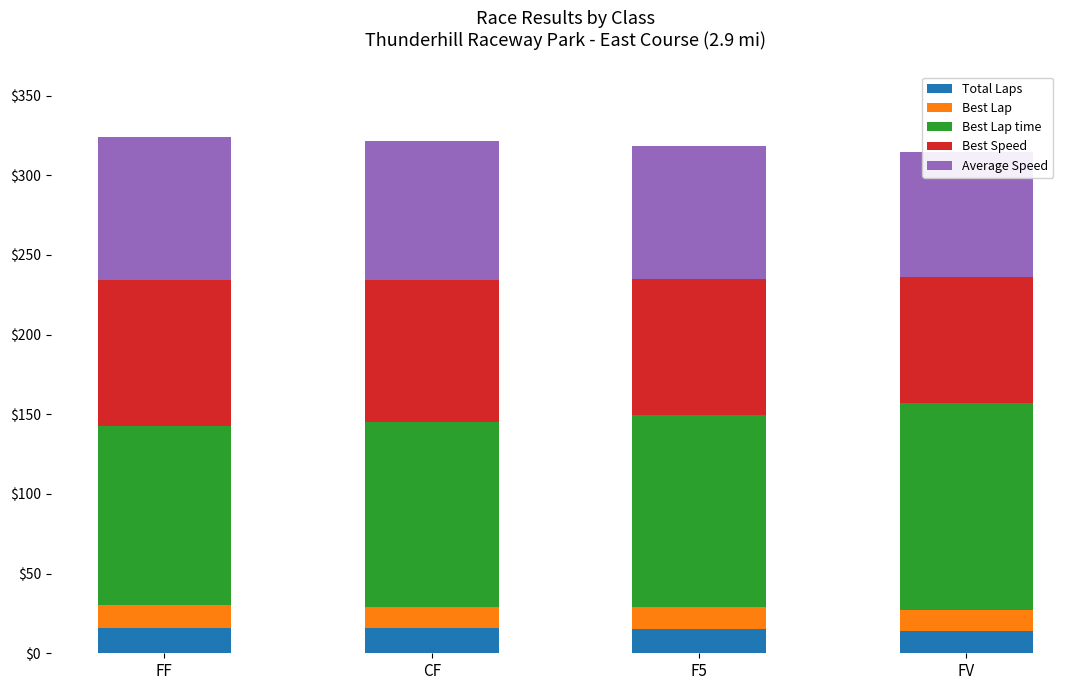

At which category is the sum across all series the highest?

FF